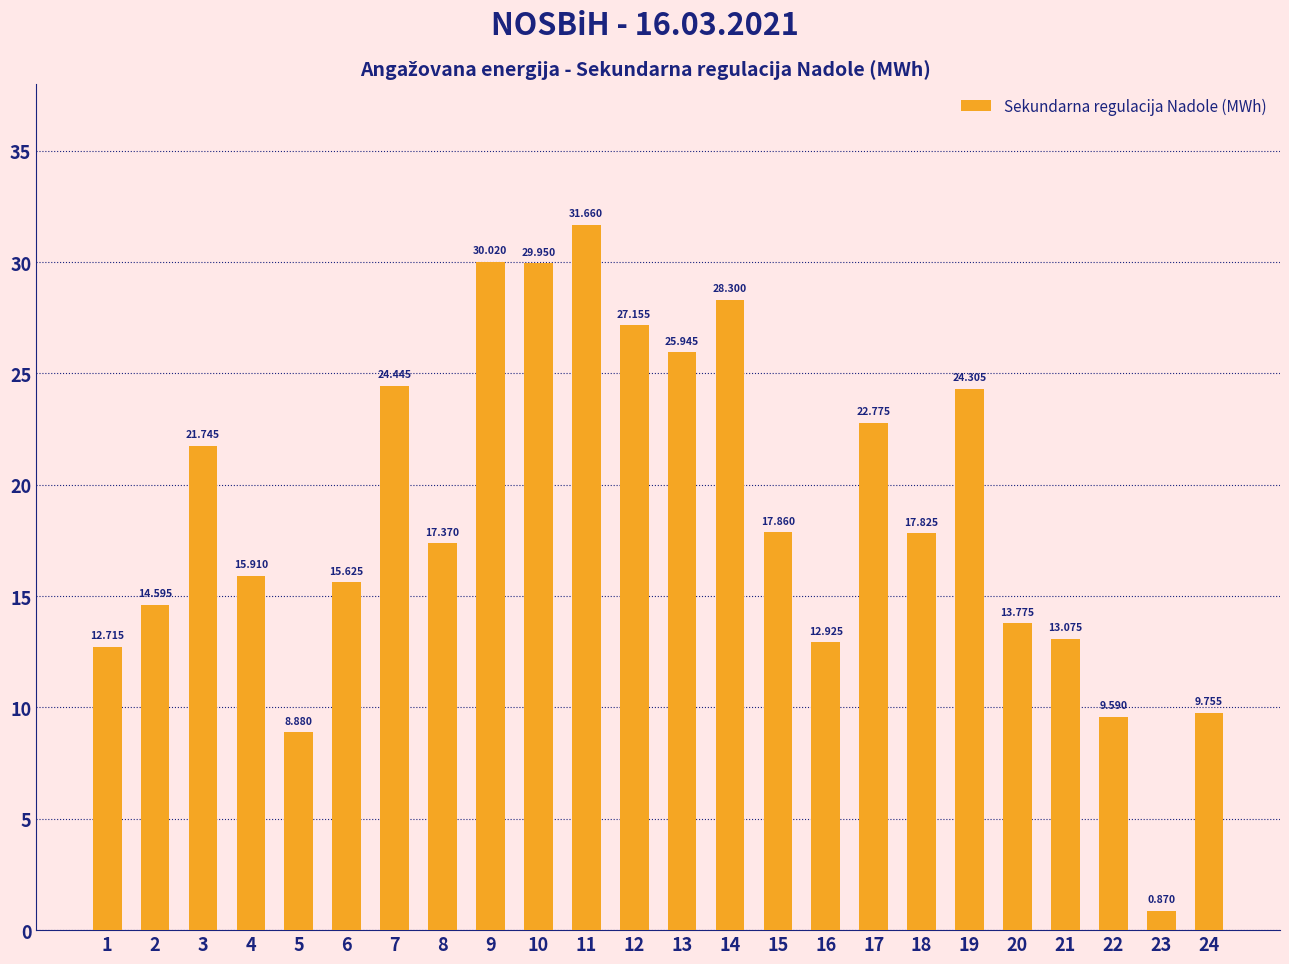

Where does the data first go above 17?

3